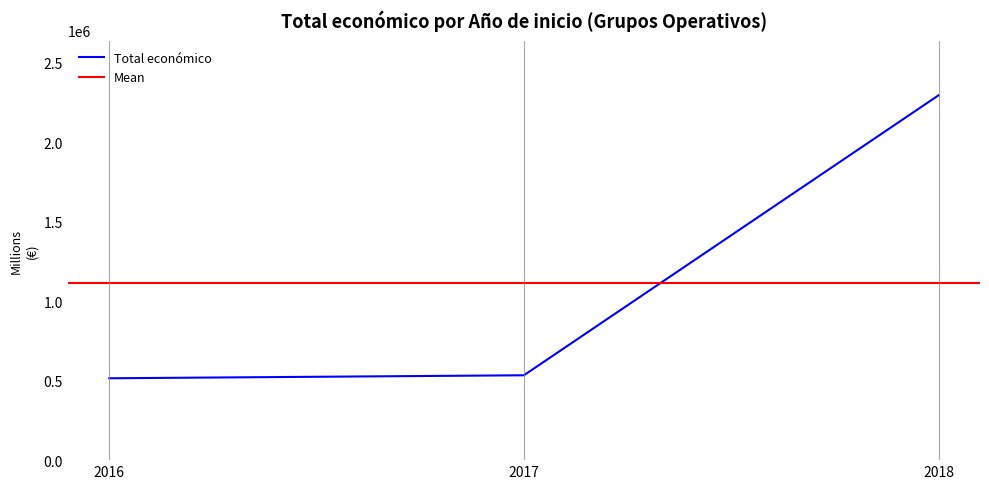

The value at 2018 is 2296067. True or false?

True